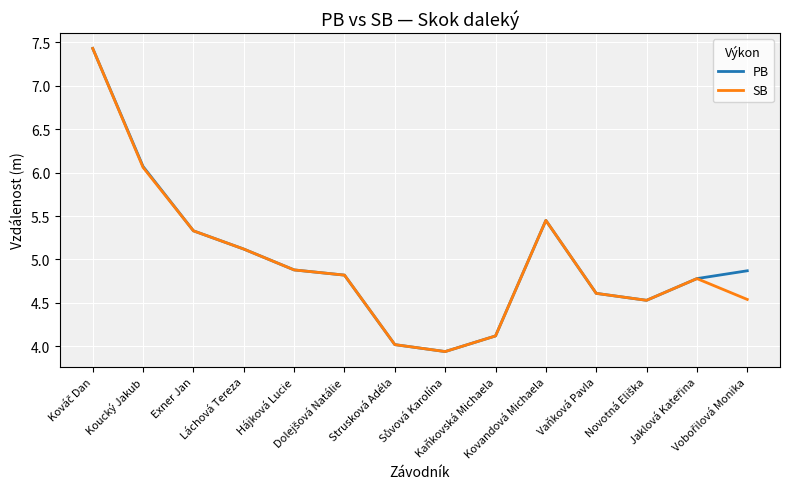

What is the highest value of the SB series?

7.4